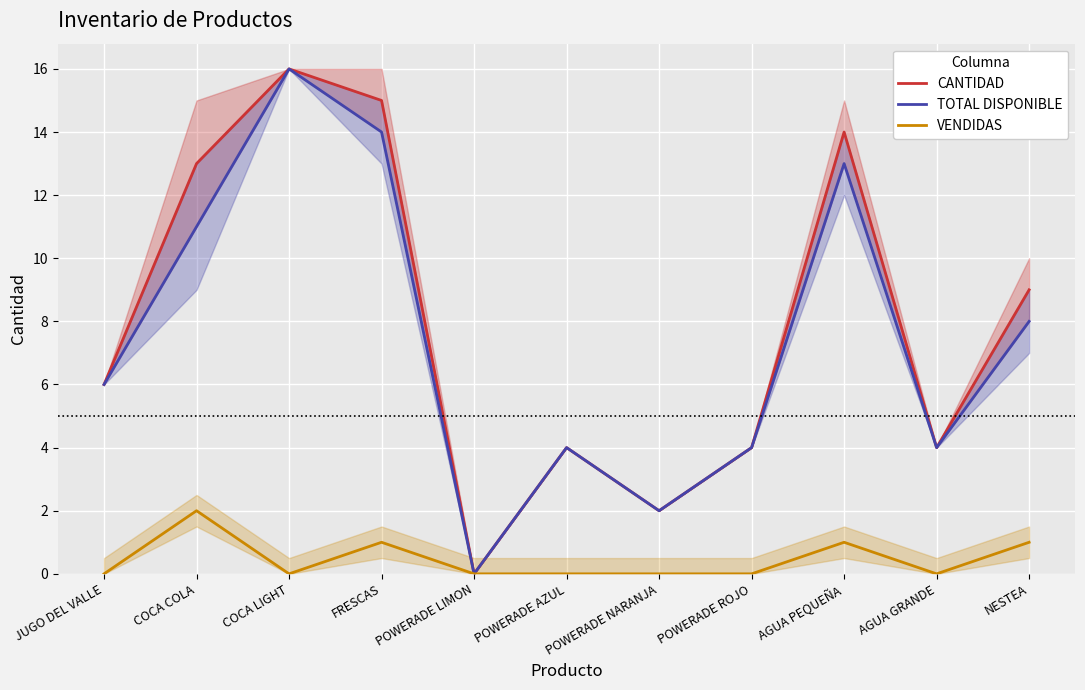

True or false: CANTIDAD and VENDIDAS intersect in this chart.

False